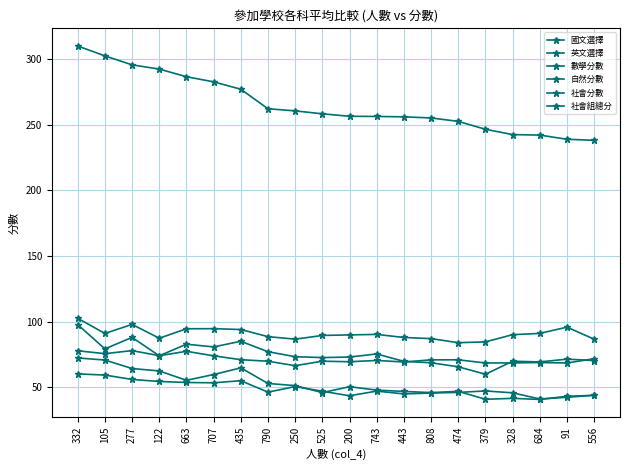

What is the difference between the second highest and second lowest values in the 社會分數 series?

13.3